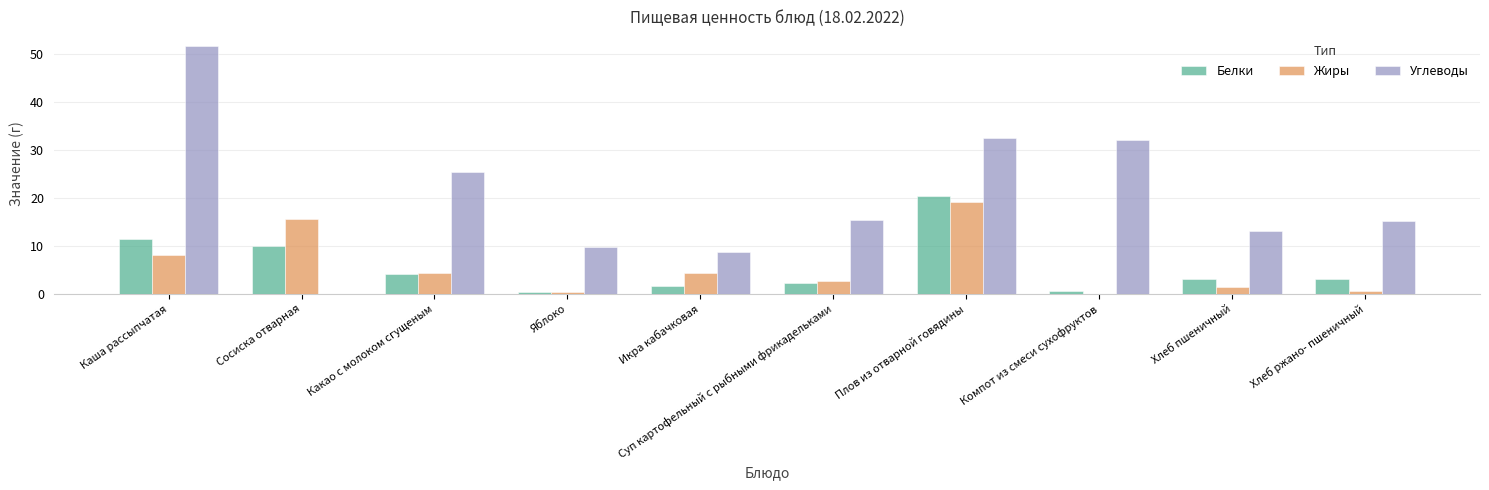

The Углеводы series shows 15.1 at Хлеб ржано- пшеничный. True or false?

True